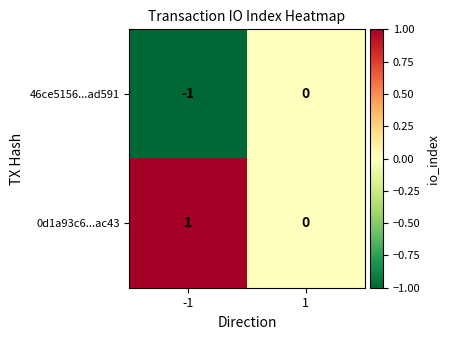

Which label corresponds to the smallest value in the chart?

-1